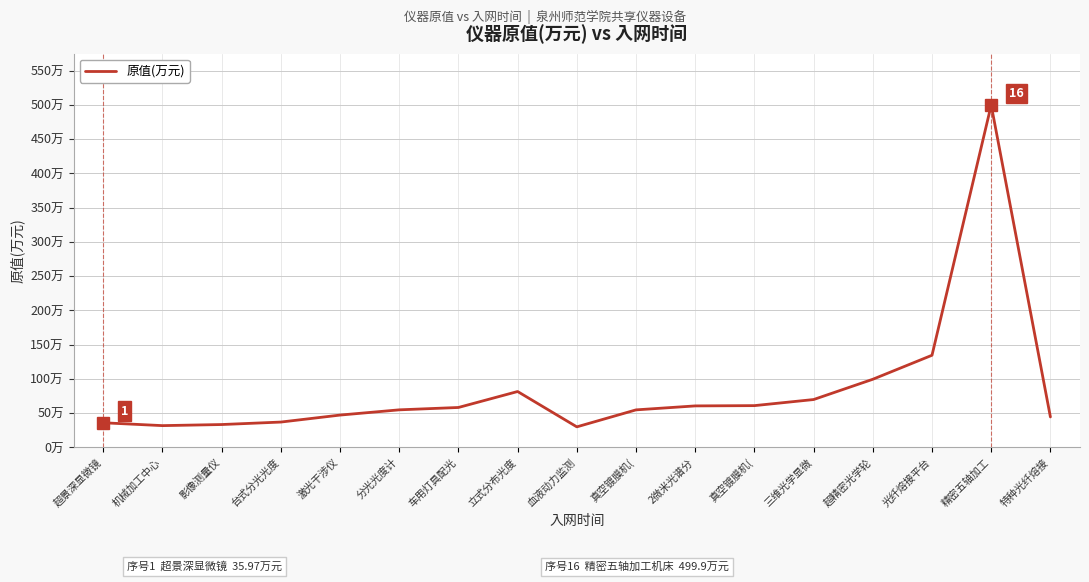

Is this an area chart (filled region under the line)?

No